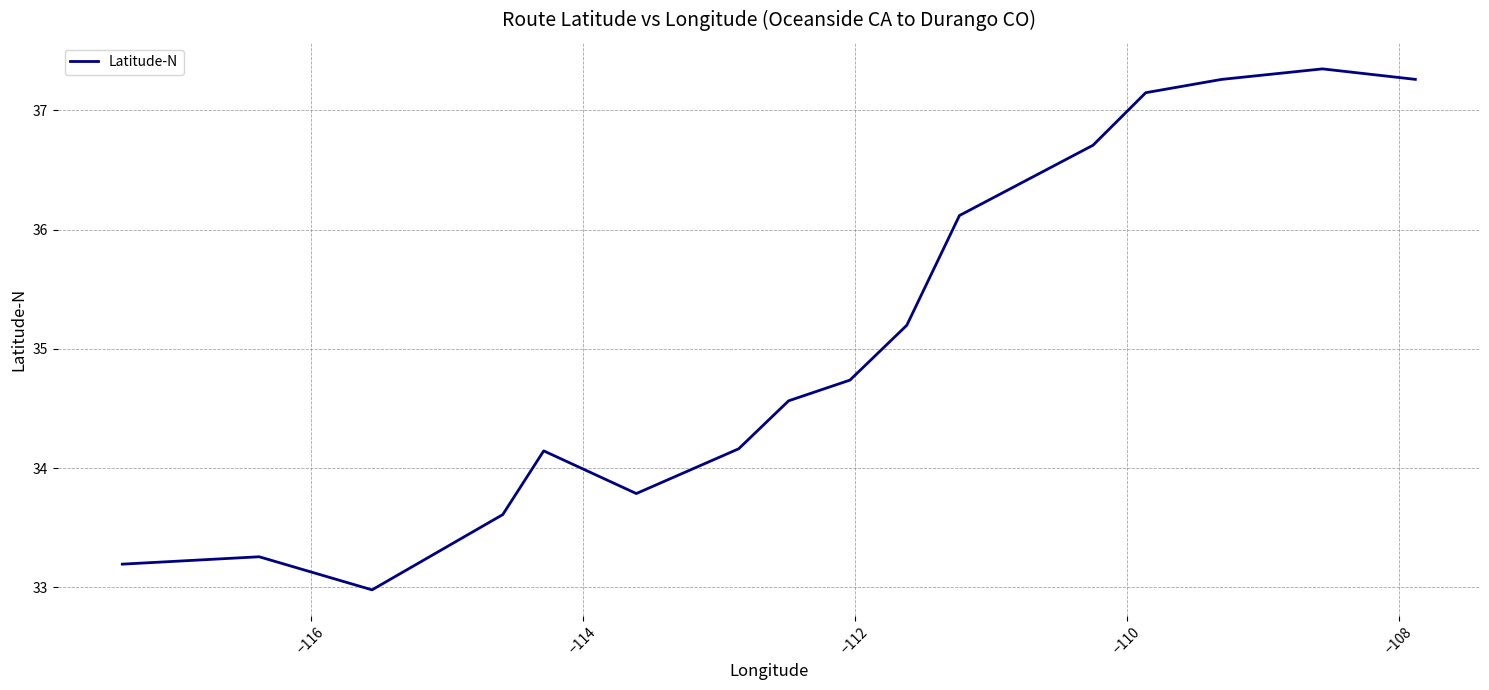

What is the minimum value shown in the chart?

33.0